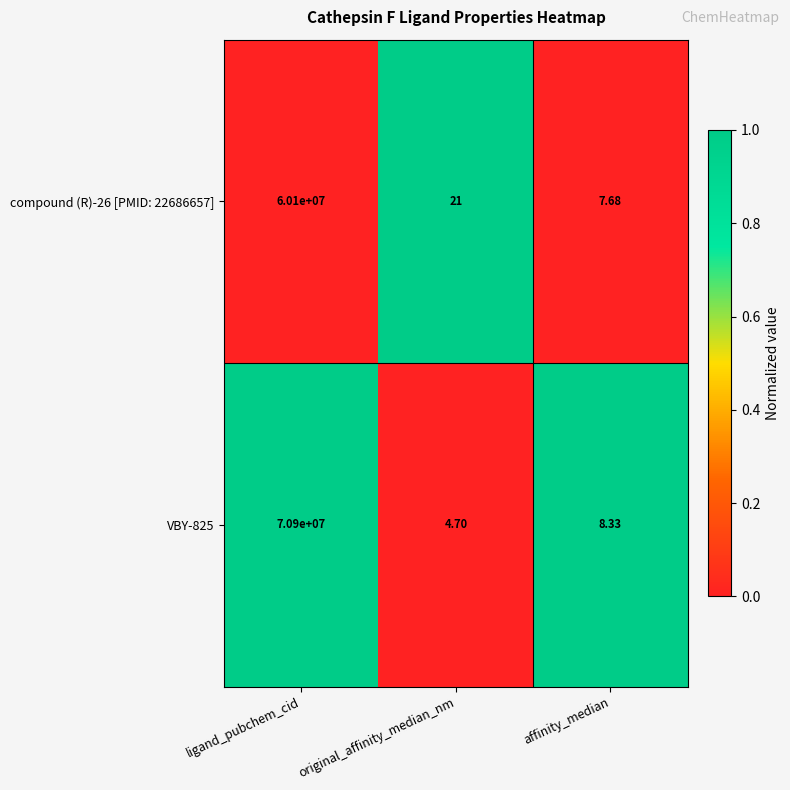

Between original_affinity_median_nm and affinity_median, which series saw the biggest shift?

compound (R)-26 [PMID: 22686657]